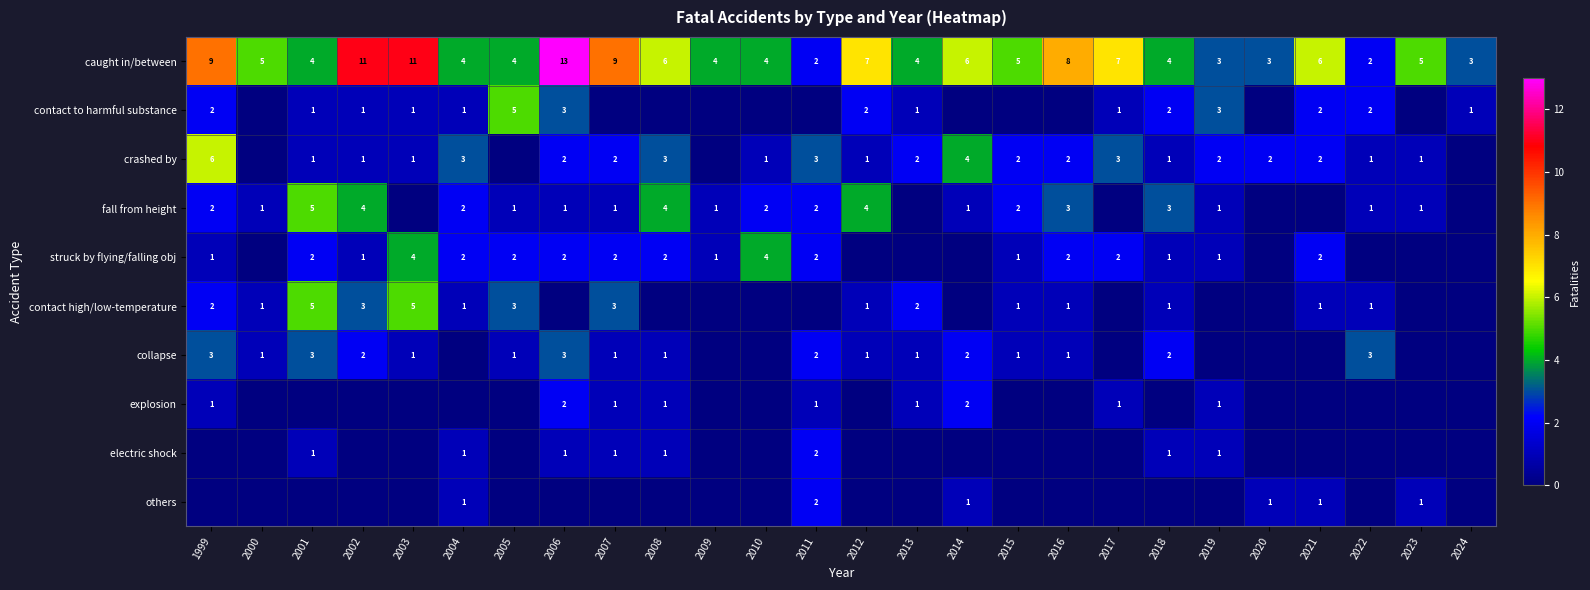

Between 2006 and 2019, which is larger?

2006